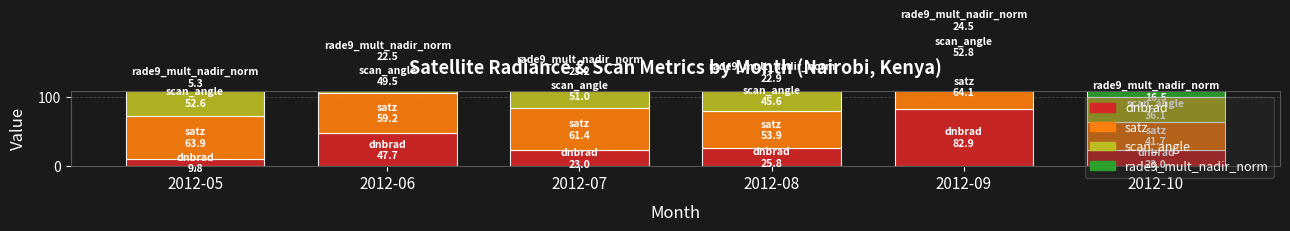

Does the chart contain any negative values?

No